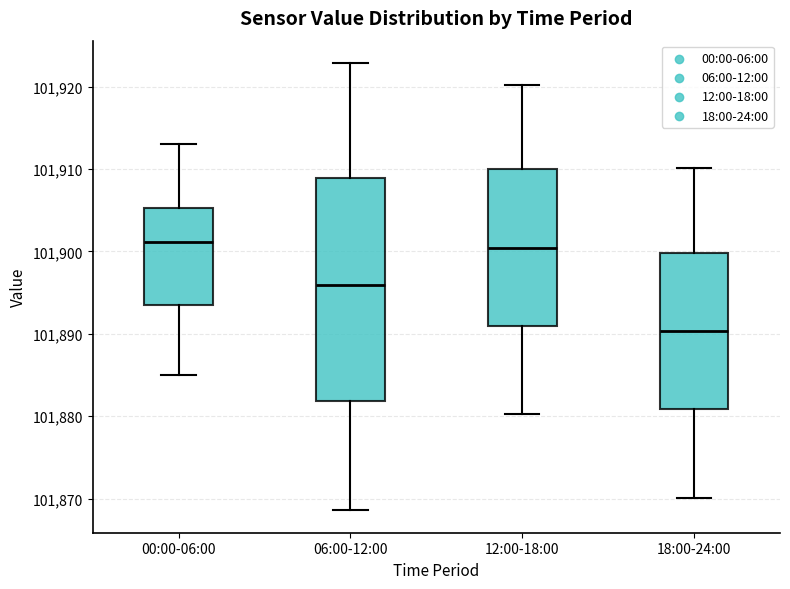

Reading left to right, read every box against the y-axis: the position of its median line, the range the box covers, and the ends of its whiskers. The values are not printed on the chart, so give them approximately, as read against the axis.

00:00-06:00: median 101901, box 101894 to 101905, whiskers 101885 to 101913
06:00-12:00: median 101896, box 101882 to 101909, whiskers 101869 to 101923
12:00-18:00: median 101900, box 101891 to 101910, whiskers 101880 to 101920
18:00-24:00: median 101890, box 101881 to 101900, whiskers 101870 to 101910